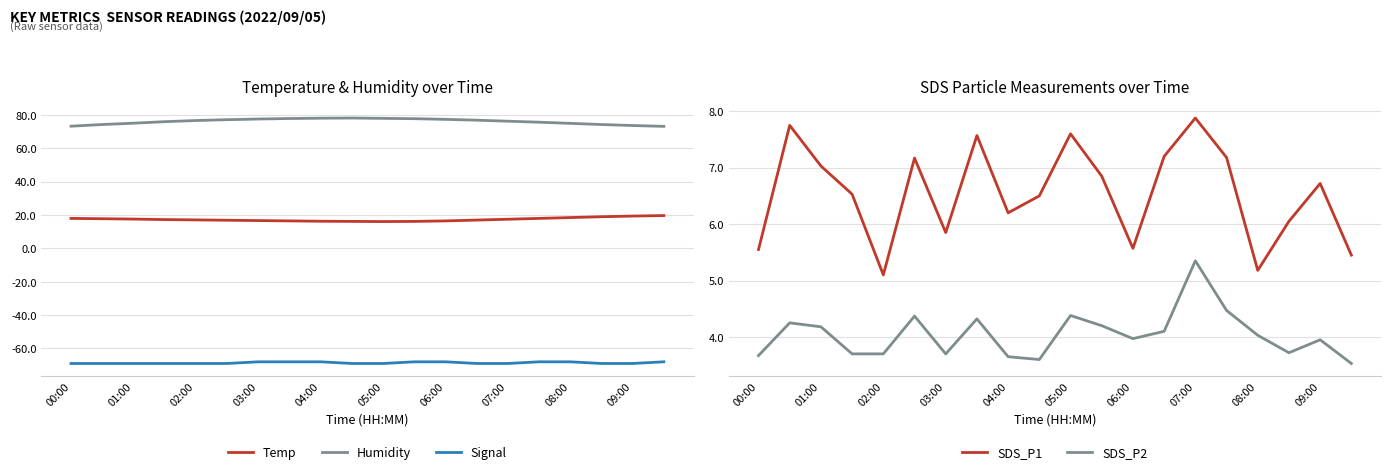

Reading left to right, extract all data points from this chart.

Temp: 18.0	17.8	17.6	17.3	17.1	16.9	16.7	16.5	16.3	16.2	16.1	16.2	16.5	17.0	17.5	18.0	18.5	19.0	19.4	19.7
Humidity: 73.3	74.3	75.1	76.0	76.7	77.2	77.6	77.9	78.1	78.2	78.0	77.8	77.4	76.9	76.3	75.7	75.0	74.3	73.7	73.2
Signal: -69.0	-69.0	-69.0	-69.0	-69.0	-69.0	-68.0	-68.0	-68.0	-69.0	-69.0	-68.0	-68.0	-69.0	-69.0	-68.0	-68.0	-69.0	-69.0	-68.0
SDS_P1: 5.5	7.8	7.0	6.5	5.1	7.2	5.8	7.6	6.2	6.5	7.6	6.8	5.6	7.2	7.9	7.2	5.2	6.0	6.7	5.5
SDS_P2: 3.7	4.2	4.2	3.7	3.7	4.4	3.7	4.3	3.6	3.6	4.4	4.2	4.0	4.1	5.3	4.5	4.0	3.7	4.0	3.5